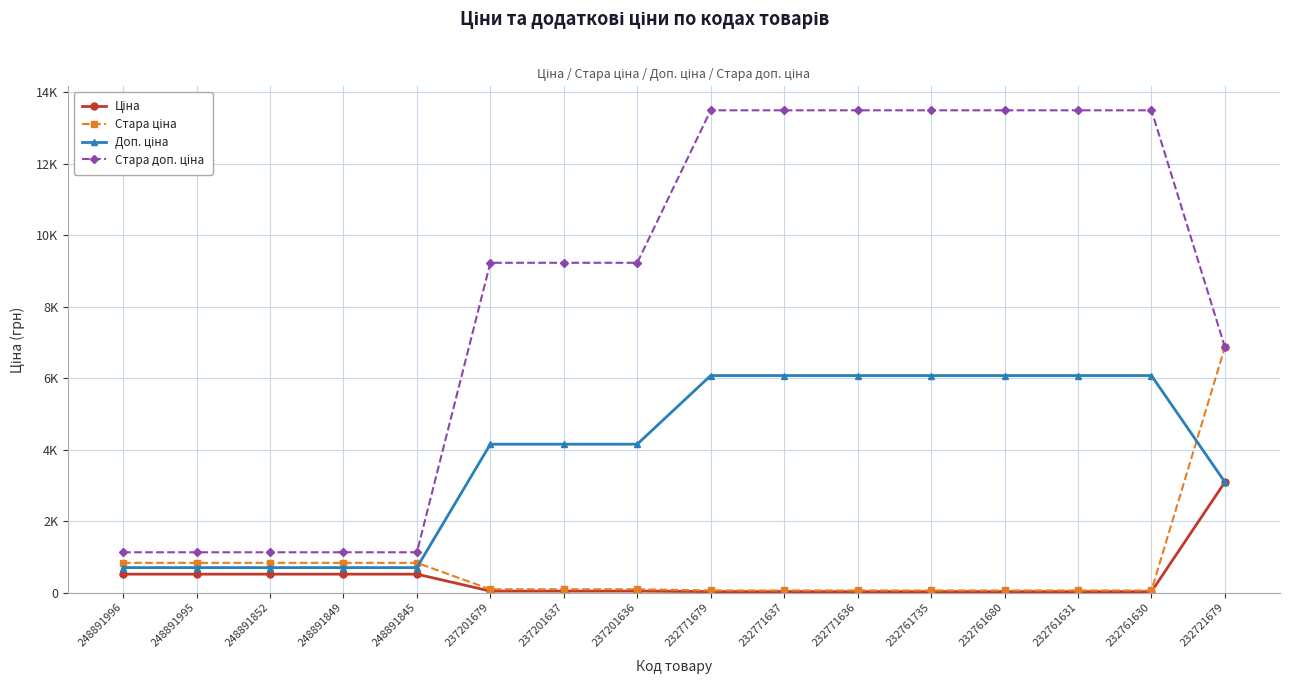

Is this an area chart (filled region under the line)?

No